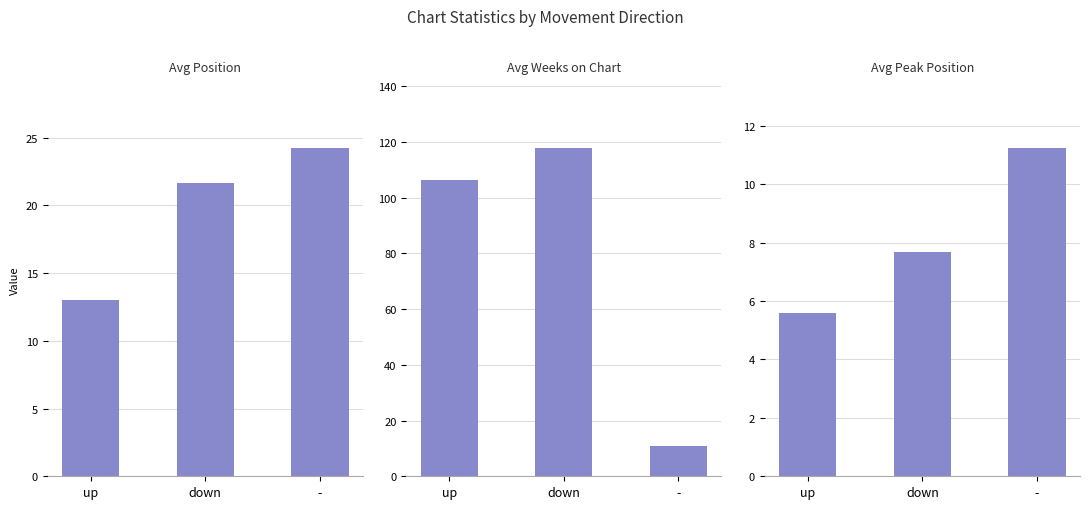

What is the sum of the Avg Peak Position values at up and -?

16.9